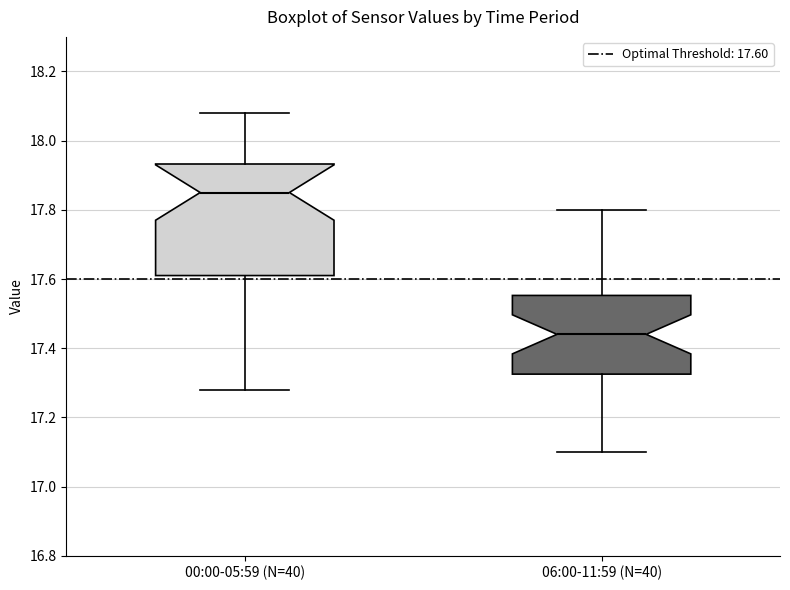

Reading left to right, read every box against the y-axis: the position of its median line, the range the box covers, and the ends of its whiskers. The values are not printed on the chart, so give them approximately, as read against the axis.

00:00-05:59 (N=40): median 17.86, box 17.62 to 17.94, whiskers 17.28 to 18.08
06:00-11:59 (N=40): median 17.44, box 17.32 to 17.56, whiskers 17.10 to 17.80